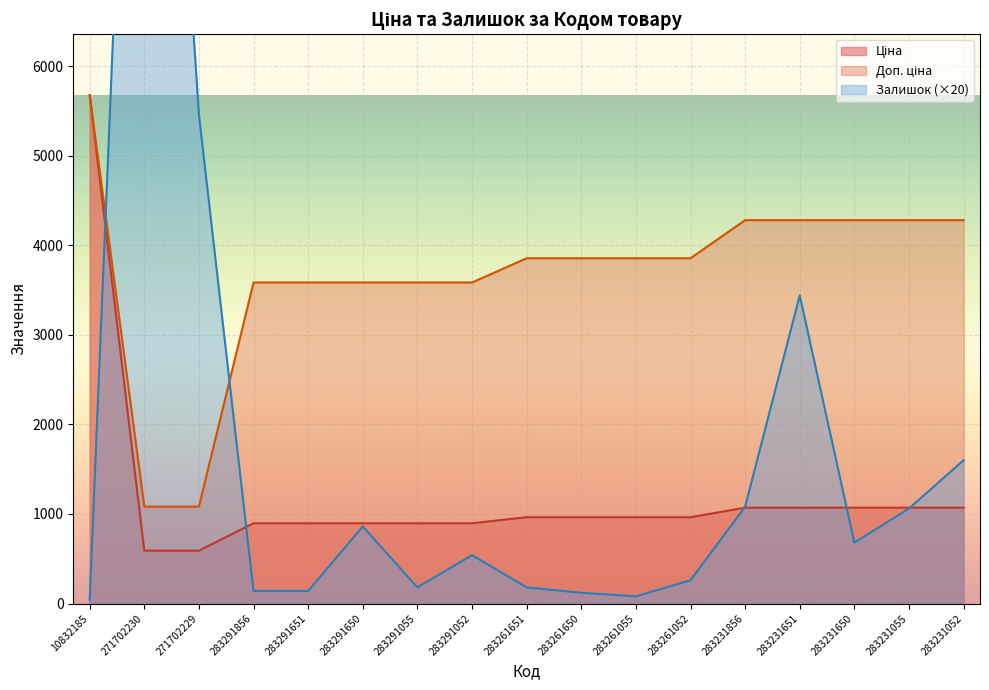

List the labels in order of Ціна value, smallest first.

271702230, 271702229, 283291856, 283291651, 283291650, 283291055, 283291052, 283261651, 283261650, 283261055, 283261052, 283231856, 283231651, 283231650, 283231055, 283231052, 10832185